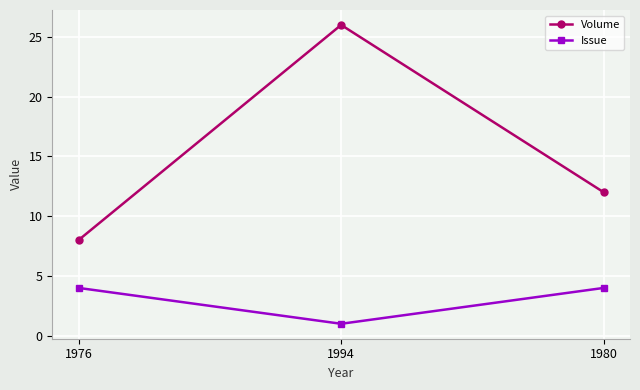

Is this an area chart (filled region under the line)?

No